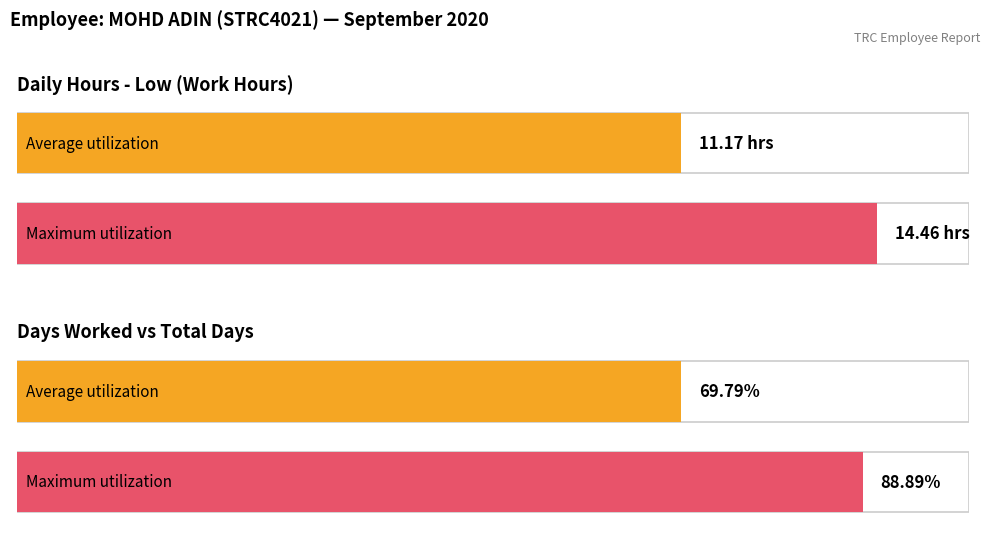

The value of Low at 19 is 7.2. True or false?

False